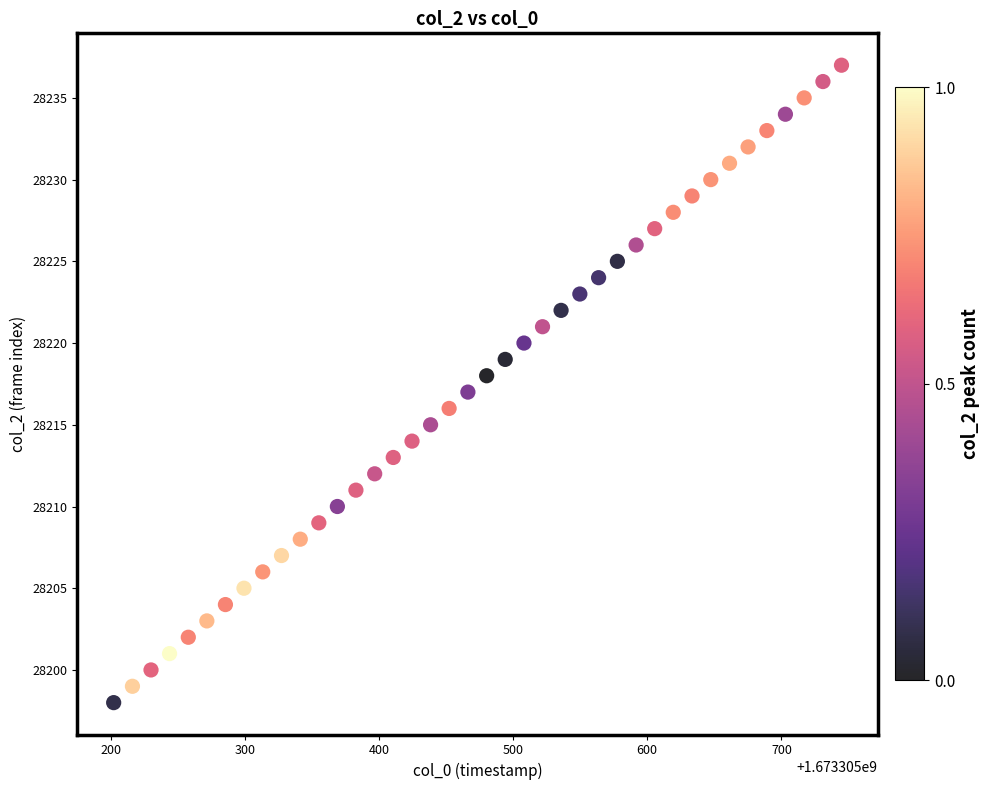

What is the range of Y values (max minus min)?

39